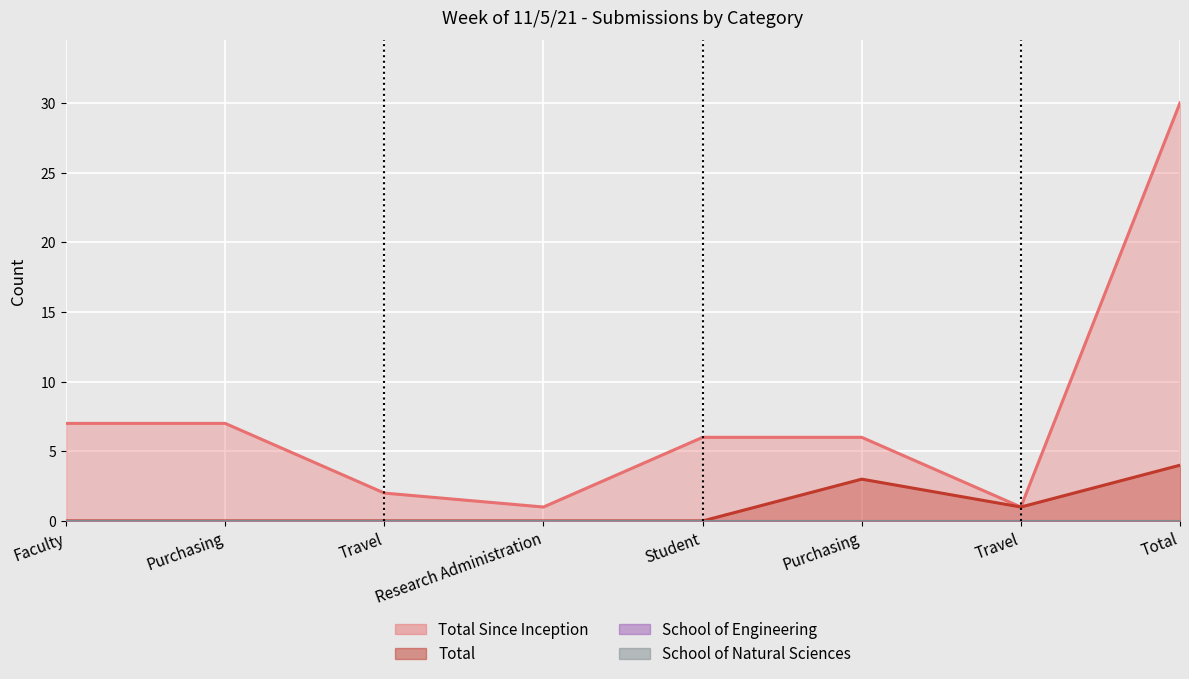

How many data points in Total Since Inception are less than 6?

3